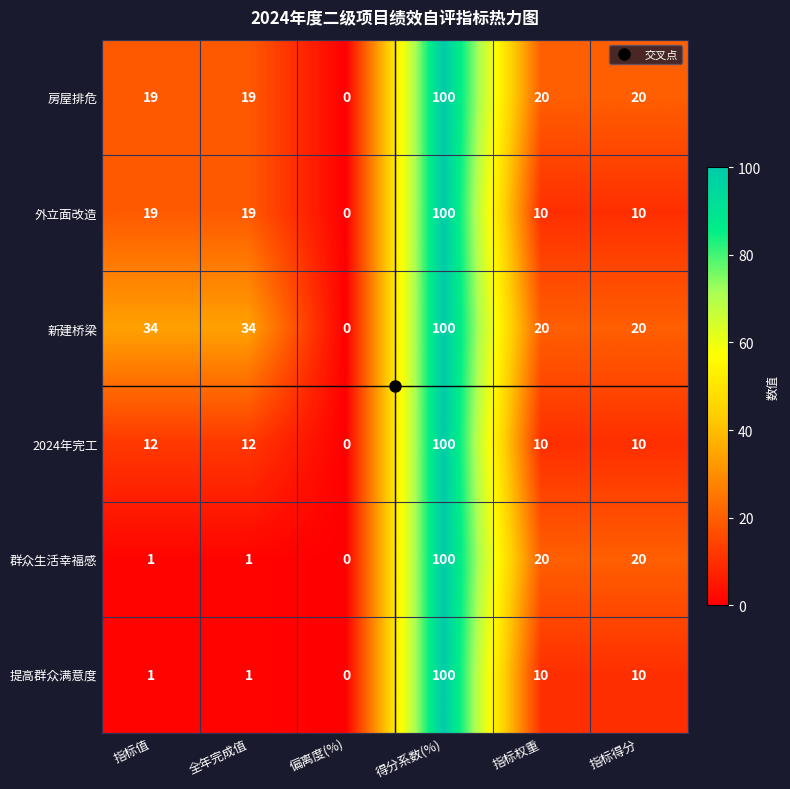

The value of 外立面改造 at 指标权重 is 3. True or false?

False